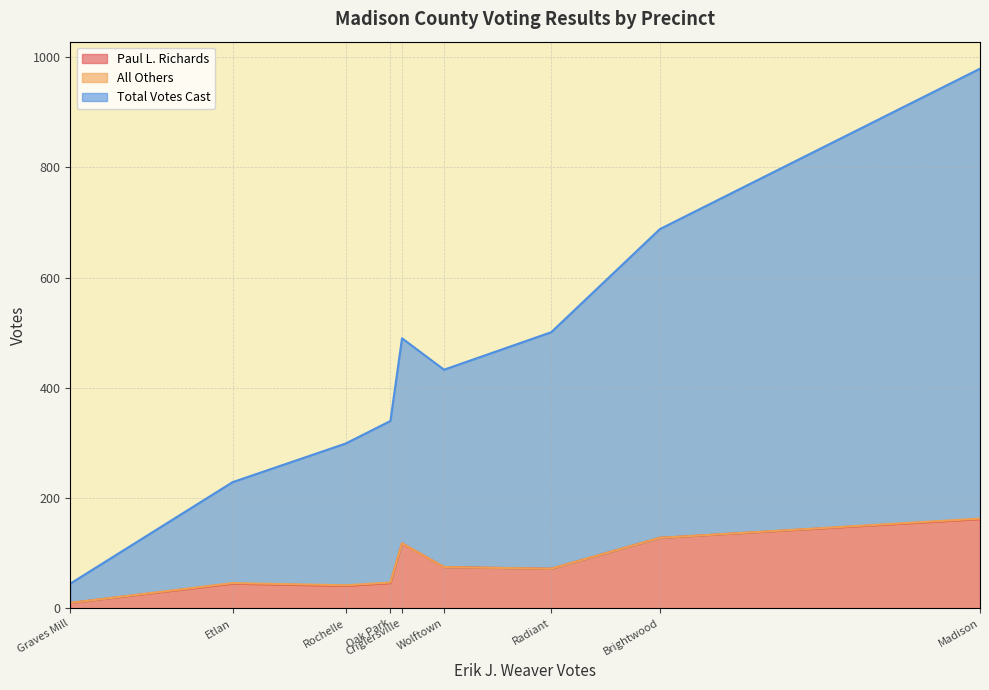

Which has a higher value, Radiant or Graves Mill?

Radiant